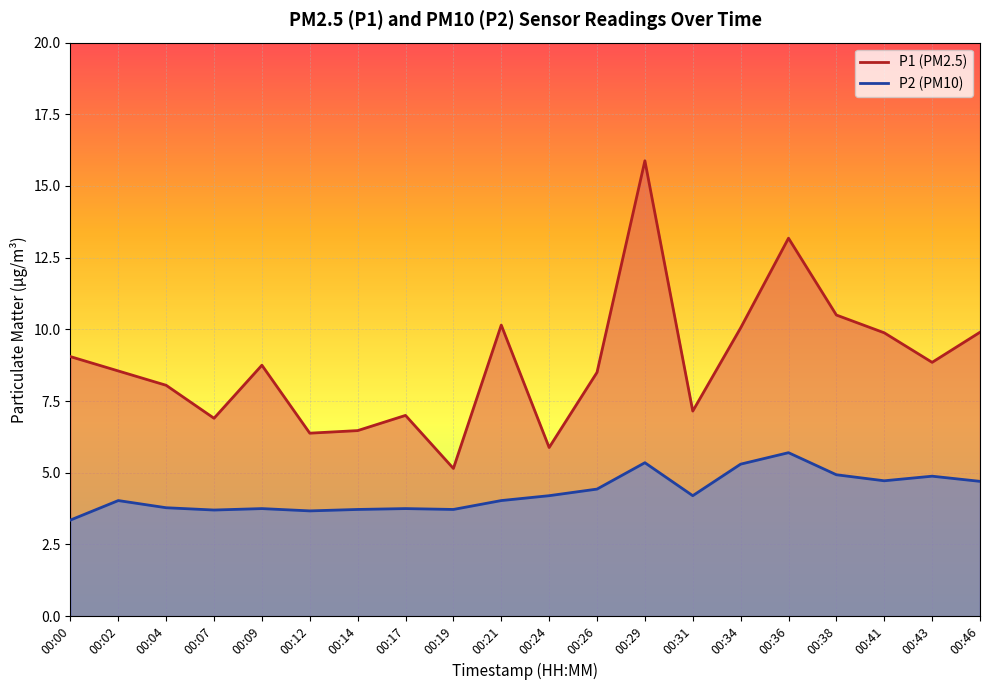

What is the value of the P2 point at the 6th from the left?

3.7